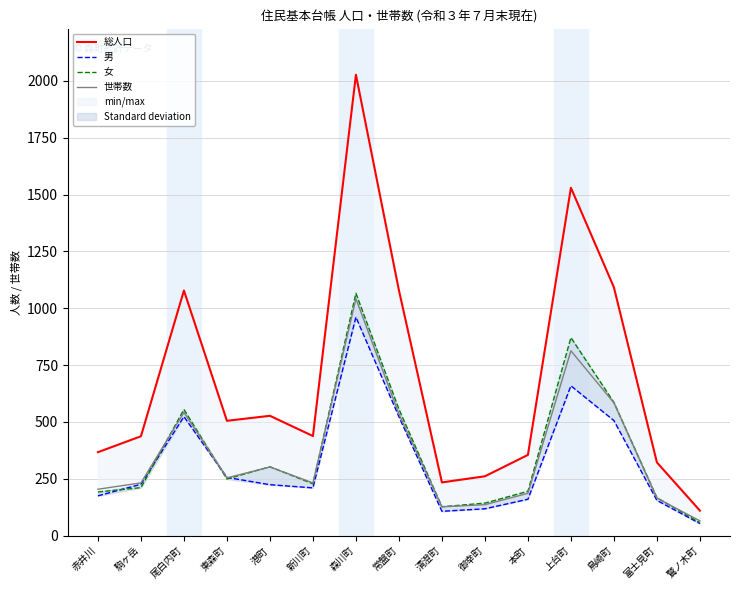

What is the difference between the maximum and minimum values in the 世帯数 series?

977